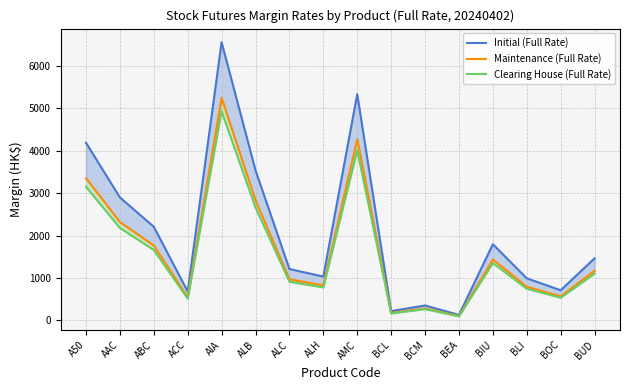

At BCM, list the series in order from largest to smallest.

Initial (Full Rate), Maintenance (Full Rate), Clearing House (Full Rate)